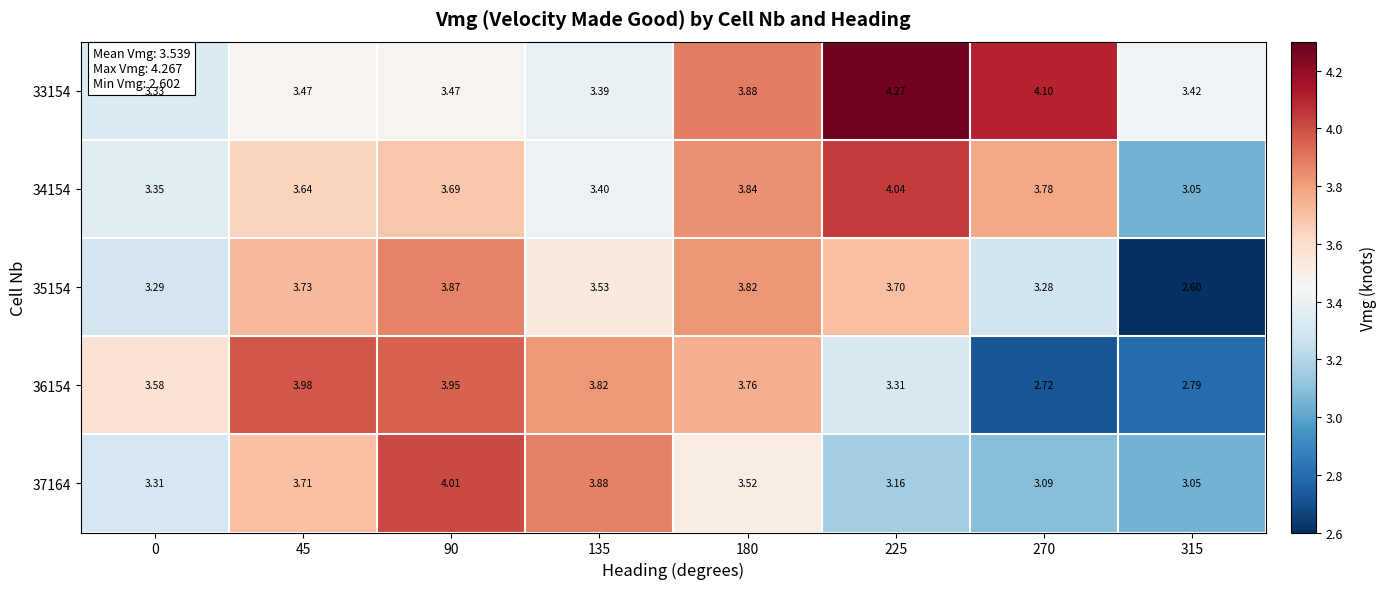

What is the total value across all series at 225?

18.5